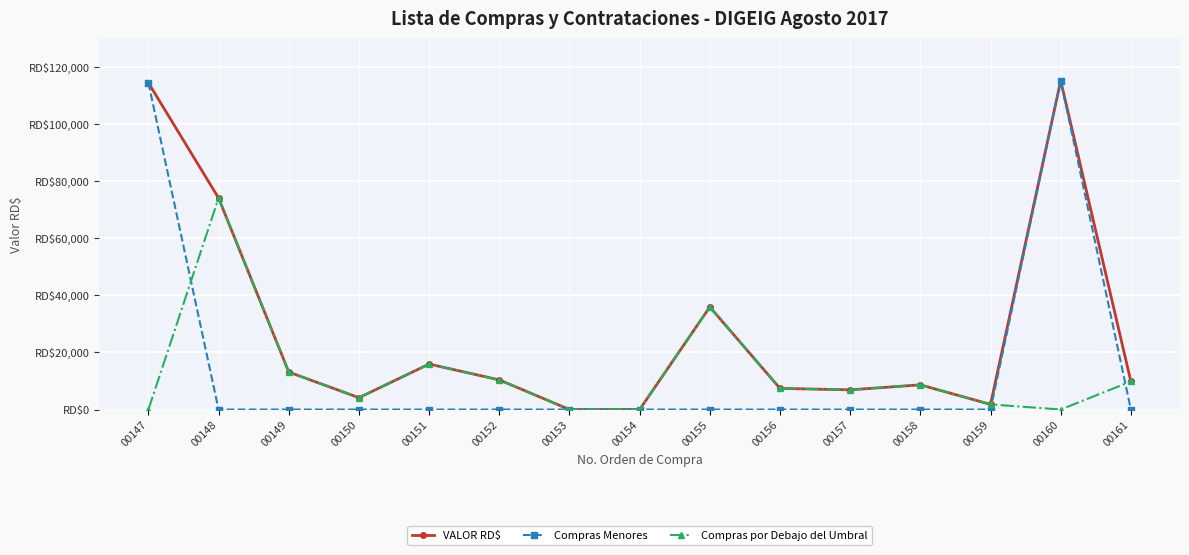

Is this an area chart (filled region under the line)?

No